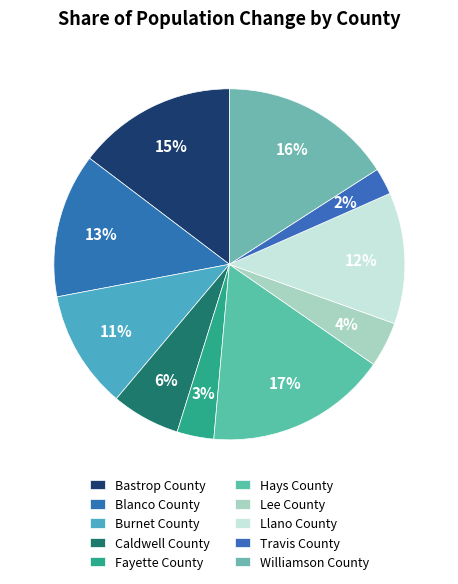

How much of the chart is everything except Travis County?

97.5%